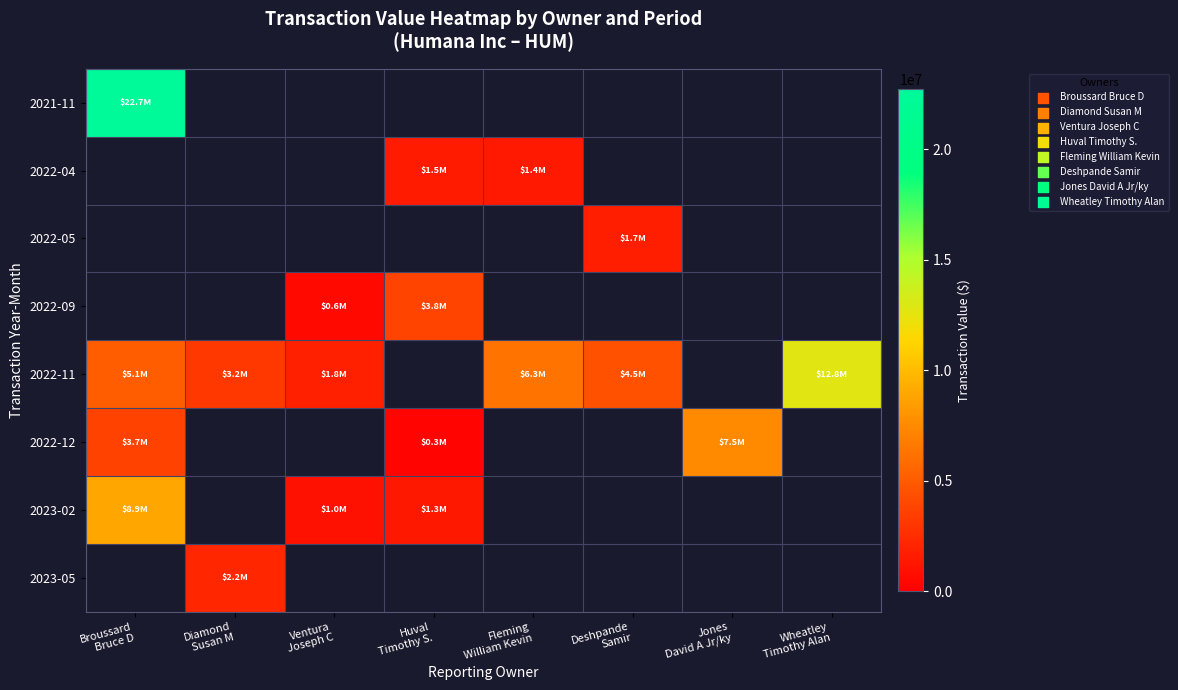

Rank the series by their average value, from highest to lowest.

2021-11, 2022-04, 2022-05, 2022-09, 2022-11, 2022-12, 2023-02, 2023-05